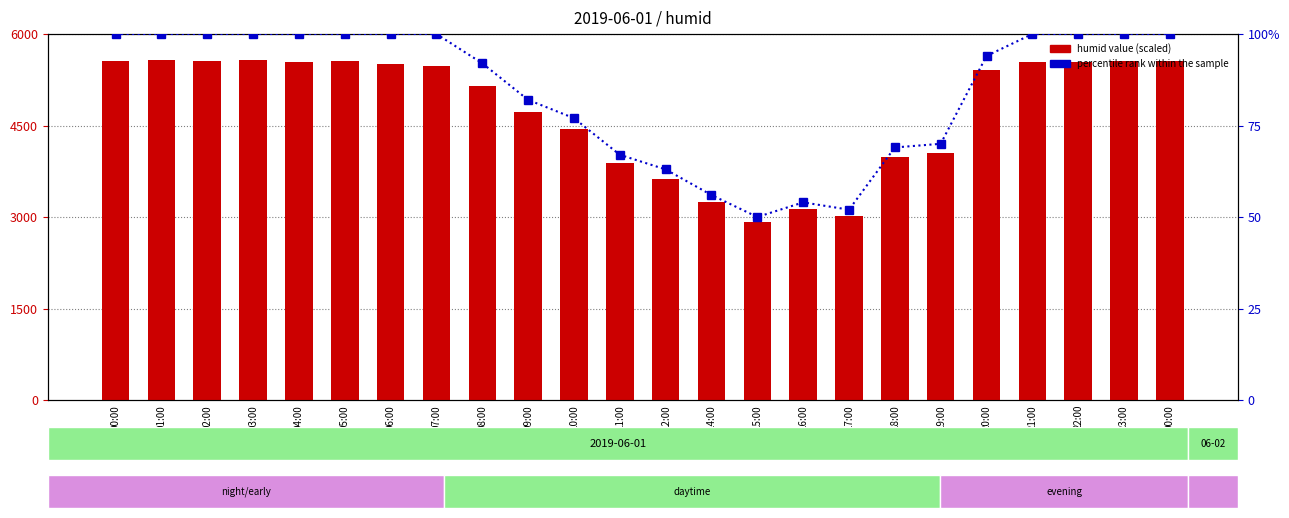

Rank the categories by percentile rank within the sample value from lowest to highest.

15:00, 17:00, 16:00, 14:00, 12:00, 11:00, 18:00, 19:00, 10:00, 09:00, 08:00, 20:00, 00:00, 01:00, 02:00, 03:00, 04:00, 05:00, 06:00, 07:00, 21:00, 22:00, 23:00, 00:00